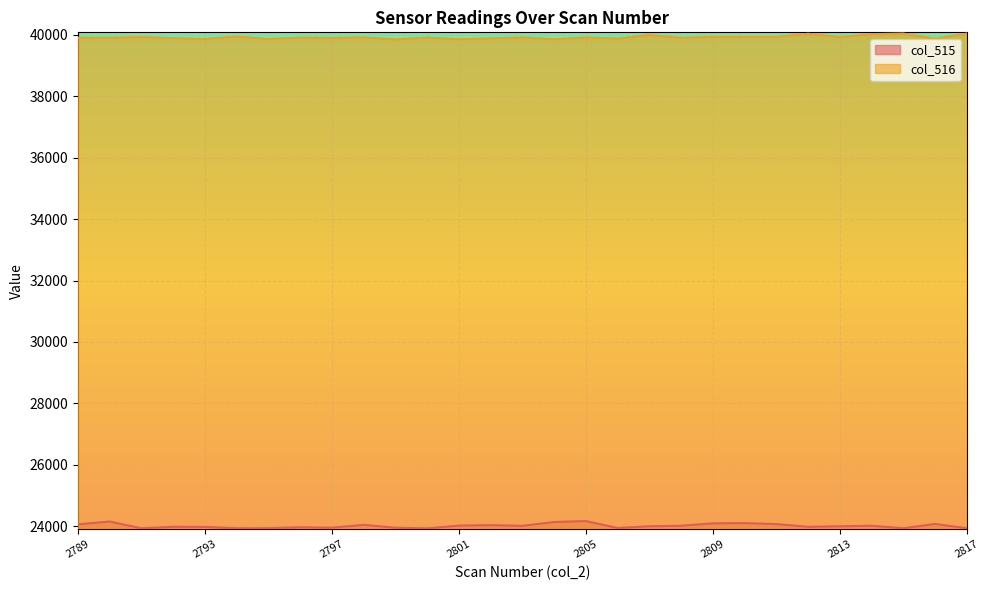

What is the difference between the second highest and second lowest values in the col_515 series?

221